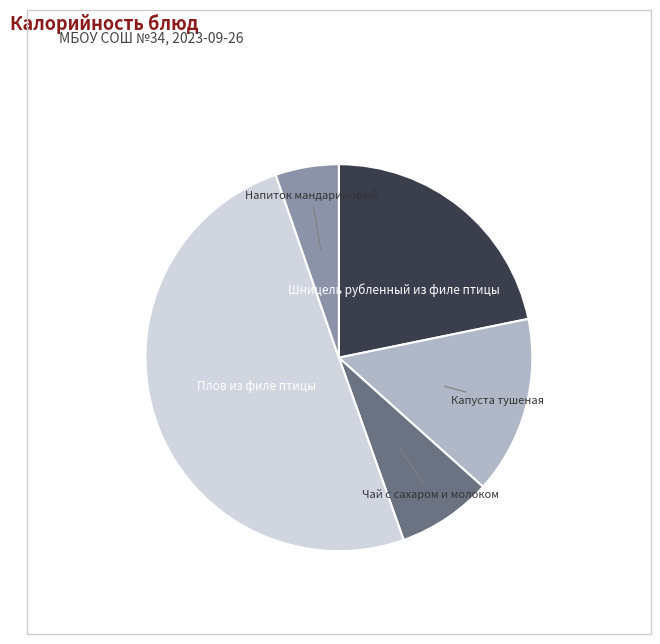

Which category accounts for the majority?

Плов из филе птицы